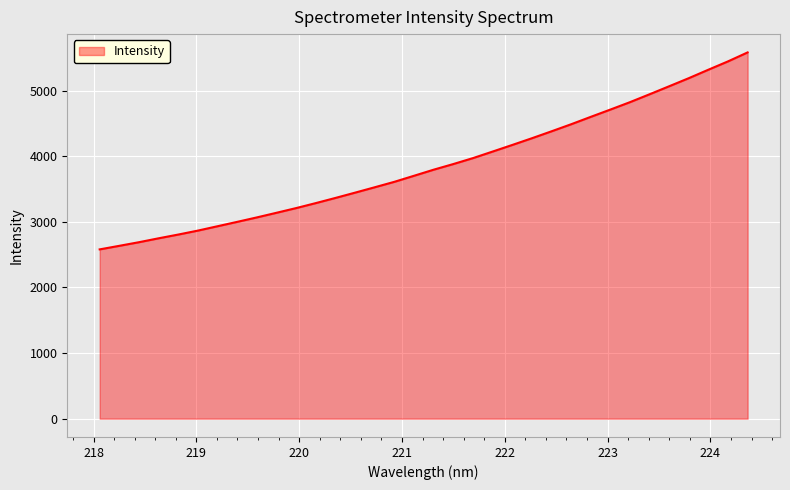

What is the smallest value displayed?

2581.1